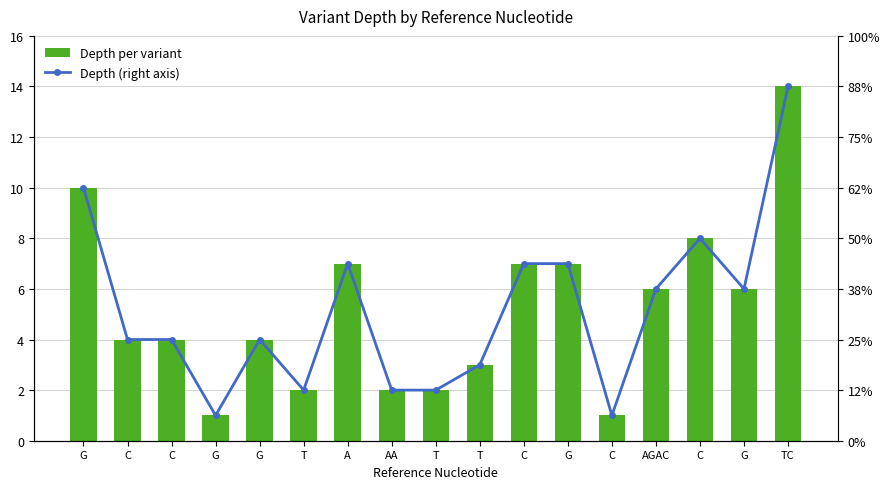

Between G and T, which series saw the biggest shift?

Depth